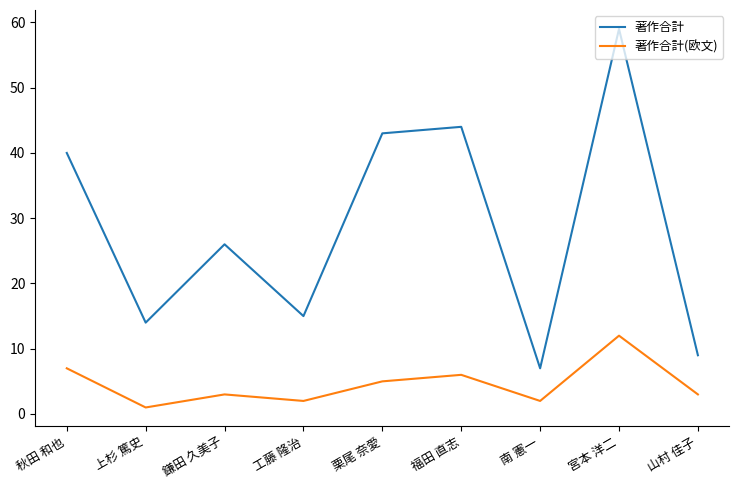

How many lines are shown in the chart?

2